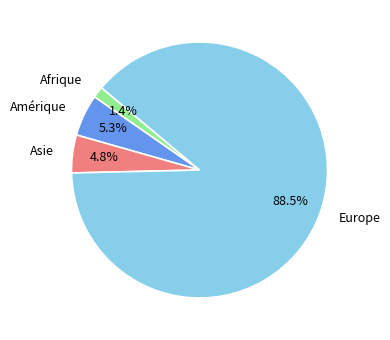

True or false: Amérique accounts for 20% of the total.

False